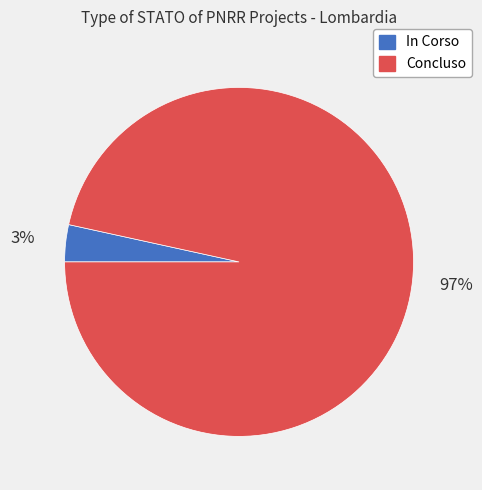

Between In Corso and Concluso, which is larger?

Concluso